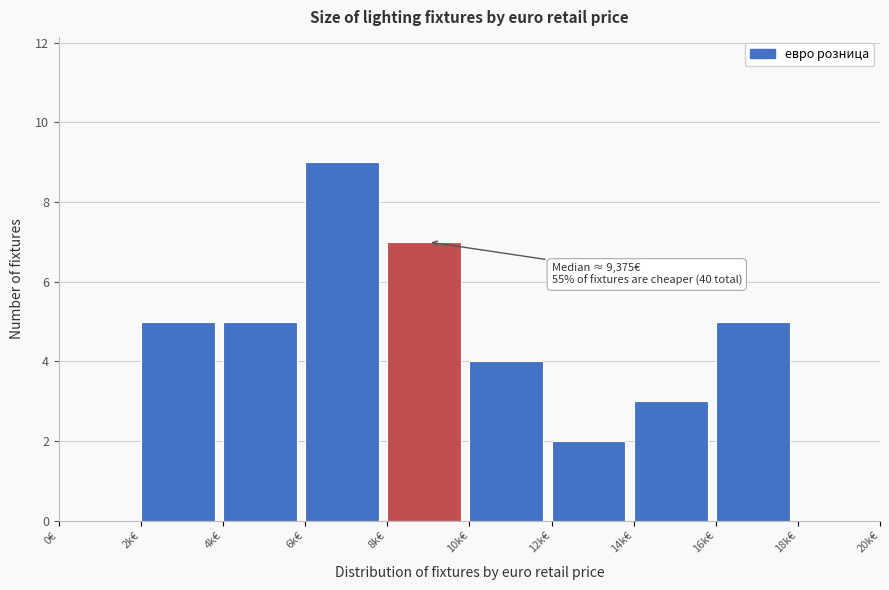

Reading left to right, extract all data points from this chart.

0€=0	2k€=5	4k€=5	6k€=9	8k€=7	10k€=4	12k€=2	14k€=3	16k€=5	18k€=0